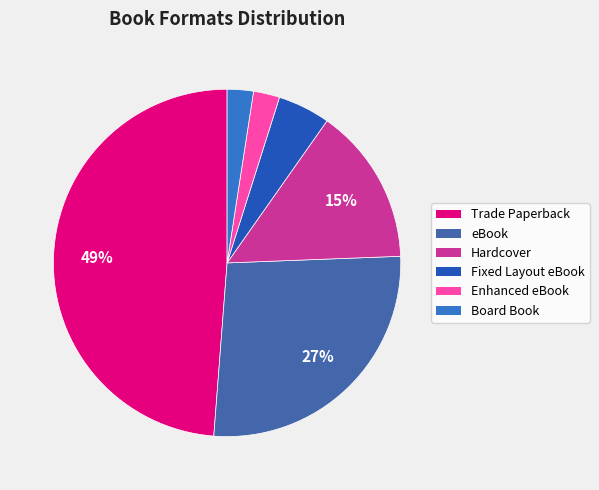

Is there a majority slice in this chart?

No